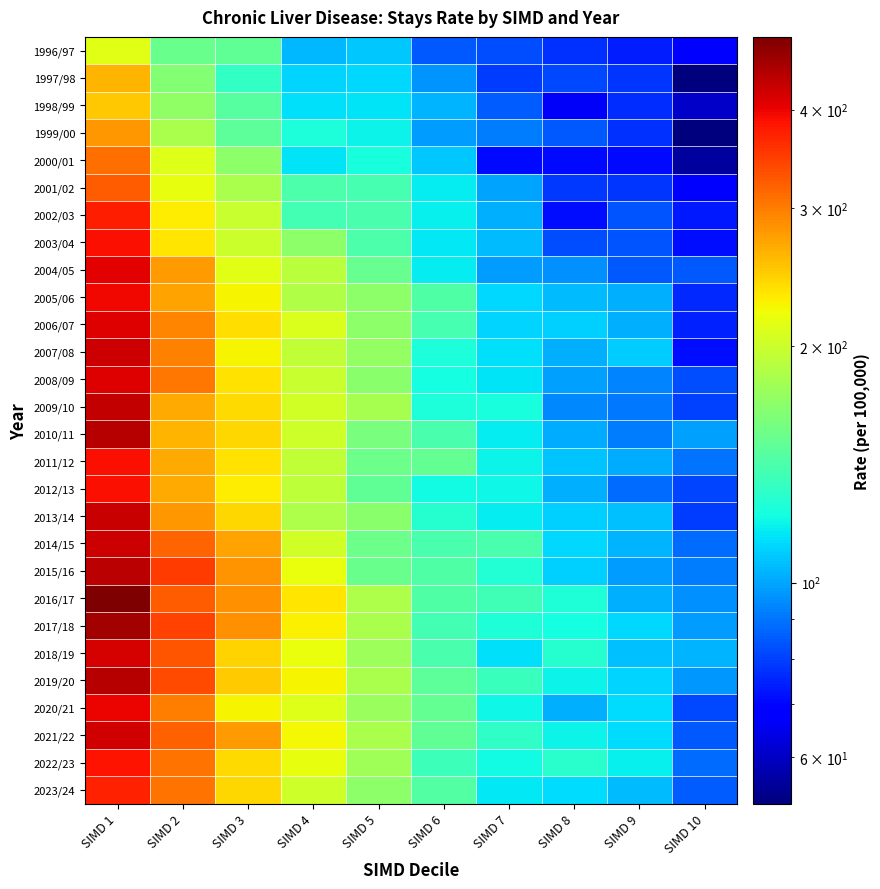

Reading left to right, transcribe all the data shown in this chart.

1996/97: SIMD 1=212.8	SIMD 2=154.0	SIMD 3=149.1	SIMD 4=104.4	SIMD 5=108.2	SIMD 6=84.7	SIMD 7=81.9	SIMD 8=77.4	SIMD 9=73.8	SIMD 10=67.3
1997/98: SIMD 1=261.9	SIMD 2=164.6	SIMD 3=132.1	SIMD 4=110.4	SIMD 5=111.6	SIMD 6=96.1	SIMD 7=79.2	SIMD 8=81.5	SIMD 9=78.0	SIMD 10=52.4
1998/99: SIMD 1=251.3	SIMD 2=171.1	SIMD 3=145.4	SIMD 4=113.8	SIMD 5=115.1	SIMD 6=103.3	SIMD 7=85.0	SIMD 8=66.5	SIMD 9=76.6	SIMD 10=60.7
1999/00: SIMD 1=281.3	SIMD 2=183.2	SIMD 3=148.3	SIMD 4=124.0	SIMD 5=118.8	SIMD 6=98.1	SIMD 7=91.1	SIMD 8=84.2	SIMD 9=77.1	SIMD 10=52.3
2000/01: SIMD 1=309.3	SIMD 2=209.6	SIMD 3=169.6	SIMD 4=115.2	SIMD 5=122.7	SIMD 6=108.1	SIMD 7=70.6	SIMD 8=71.1	SIMD 9=70.8	SIMD 10=56.0
2001/02: SIMD 1=324.7	SIMD 2=215.7	SIMD 3=183.0	SIMD 4=141.4	SIMD 5=138.9	SIMD 6=117.0	SIMD 7=100.0	SIMD 8=78.7	SIMD 9=78.0	SIMD 10=69.6
2002/03: SIMD 1=376.3	SIMD 2=228.7	SIMD 3=197.7	SIMD 4=138.6	SIMD 5=140.5	SIMD 6=117.7	SIMD 7=102.7	SIMD 8=71.6	SIMD 9=83.8	SIMD 10=73.6
2003/04: SIMD 1=390.1	SIMD 2=234.6	SIMD 3=199.7	SIMD 4=169.5	SIMD 5=141.4	SIMD 6=116.1	SIMD 7=105.1	SIMD 8=82.3	SIMD 9=83.9	SIMD 10=71.7
2004/05: SIMD 1=405.9	SIMD 2=278.8	SIMD 3=212.3	SIMD 4=191.0	SIMD 5=152.3	SIMD 6=117.1	SIMD 7=97.6	SIMD 8=95.8	SIMD 9=84.7	SIMD 10=84.6
2005/06: SIMD 1=397.1	SIMD 2=274.3	SIMD 3=226.0	SIMD 4=186.4	SIMD 5=169.2	SIMD 6=143.1	SIMD 7=112.0	SIMD 8=105.0	SIMD 9=102.4	SIMD 10=76.0
2006/07: SIMD 1=411.7	SIMD 2=294.5	SIMD 3=237.6	SIMD 4=208.8	SIMD 5=169.2	SIMD 6=139.3	SIMD 7=110.7	SIMD 8=110.0	SIMD 9=102.5	SIMD 10=74.5
2007/08: SIMD 1=425.4	SIMD 2=297.4	SIMD 3=225.0	SIMD 4=193.8	SIMD 5=171.3	SIMD 6=123.9	SIMD 7=114.1	SIMD 8=102.8	SIMD 9=108.5	SIMD 10=71.5
2008/09: SIMD 1=408.8	SIMD 2=304.5	SIMD 3=235.2	SIMD 4=197.2	SIMD 5=167.6	SIMD 6=122.4	SIMD 7=114.3	SIMD 8=99.2	SIMD 9=93.0	SIMD 10=82.1
2009/10: SIMD 1=432.3	SIMD 2=269.7	SIMD 3=239.8	SIMD 4=202.3	SIMD 5=180.6	SIMD 6=124.3	SIMD 7=122.9	SIMD 8=93.7	SIMD 9=90.2	SIMD 10=80.4
2010/11: SIMD 1=441.9	SIMD 2=261.4	SIMD 3=242.0	SIMD 4=200.8	SIMD 5=160.8	SIMD 6=140.2	SIMD 7=117.0	SIMD 8=101.3	SIMD 9=91.6	SIMD 10=99.2
2011/12: SIMD 1=390.2	SIMD 2=268.7	SIMD 3=235.4	SIMD 4=194.0	SIMD 5=155.1	SIMD 6=151.2	SIMD 7=119.0	SIMD 8=106.6	SIMD 9=101.3	SIMD 10=89.6
2012/13: SIMD 1=389.0	SIMD 2=269.6	SIMD 3=229.9	SIMD 4=193.4	SIMD 5=149.8	SIMD 6=121.2	SIMD 7=119.5	SIMD 8=102.5	SIMD 9=88.2	SIMD 10=80.8
2013/14: SIMD 1=428.6	SIMD 2=281.1	SIMD 3=243.0	SIMD 4=184.1	SIMD 5=167.8	SIMD 6=127.6	SIMD 7=116.6	SIMD 8=109.4	SIMD 9=106.1	SIMD 10=79.6
2014/15: SIMD 1=424.2	SIMD 2=317.8	SIMD 3=272.6	SIMD 4=202.3	SIMD 5=154.7	SIMD 6=140.6	SIMD 7=141.0	SIMD 8=111.8	SIMD 9=103.5	SIMD 10=88.1
2015/16: SIMD 1=440.6	SIMD 2=351.4	SIMD 3=283.7	SIMD 4=217.7	SIMD 5=153.8	SIMD 6=142.4	SIMD 7=126.0	SIMD 8=109.9	SIMD 9=98.0	SIMD 10=91.0
2016/17: SIMD 1=495.2	SIMD 2=323.6	SIMD 3=287.0	SIMD 4=233.1	SIMD 5=184.9	SIMD 6=143.0	SIMD 7=136.9	SIMD 8=125.3	SIMD 9=102.1	SIMD 10=95.5
2017/18: SIMD 1=458.1	SIMD 2=343.9	SIMD 3=285.1	SIMD 4=226.7	SIMD 5=183.1	SIMD 6=138.5	SIMD 7=125.5	SIMD 8=122.1	SIMD 9=111.7	SIMD 10=98.2
2018/19: SIMD 1=417.6	SIMD 2=329.7	SIMD 3=244.0	SIMD 4=217.8	SIMD 5=175.8	SIMD 6=140.4	SIMD 7=113.7	SIMD 8=127.7	SIMD 9=106.1	SIMD 10=103.3
2019/20: SIMD 1=445.3	SIMD 2=337.5	SIMD 3=249.6	SIMD 4=225.3	SIMD 5=182.2	SIMD 6=147.5	SIMD 7=134.6	SIMD 8=118.5	SIMD 9=111.2	SIMD 10=97.1
2020/21: SIMD 1=400.6	SIMD 2=298.2	SIMD 3=225.4	SIMD 4=209.9	SIMD 5=175.2	SIMD 6=150.5	SIMD 7=120.1	SIMD 8=102.6	SIMD 9=113.0	SIMD 10=81.5
2021/22: SIMD 1=421.1	SIMD 2=319.8	SIMD 3=278.9	SIMD 4=224.1	SIMD 5=183.1	SIMD 6=149.4	SIMD 7=131.2	SIMD 8=118.8	SIMD 9=112.4	SIMD 10=84.3
2022/23: SIMD 1=384.5	SIMD 2=306.7	SIMD 3=239.1	SIMD 4=215.6	SIMD 5=178.0	SIMD 6=135.9	SIMD 7=121.5	SIMD 8=128.8	SIMD 9=118.0	SIMD 10=88.5
2023/24: SIMD 1=371.4	SIMD 2=307.4	SIMD 3=241.4	SIMD 4=201.8	SIMD 5=168.5	SIMD 6=143.9	SIMD 7=116.0	SIMD 8=113.2	SIMD 9=105.3	SIMD 10=85.4